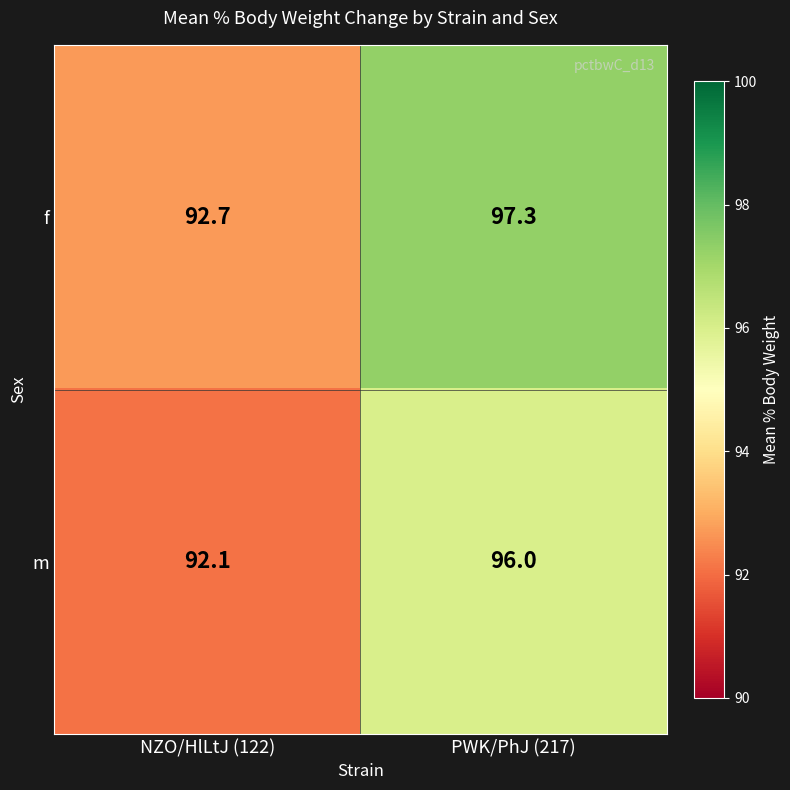

List the series in order of their overall mean, highest first.

f, m